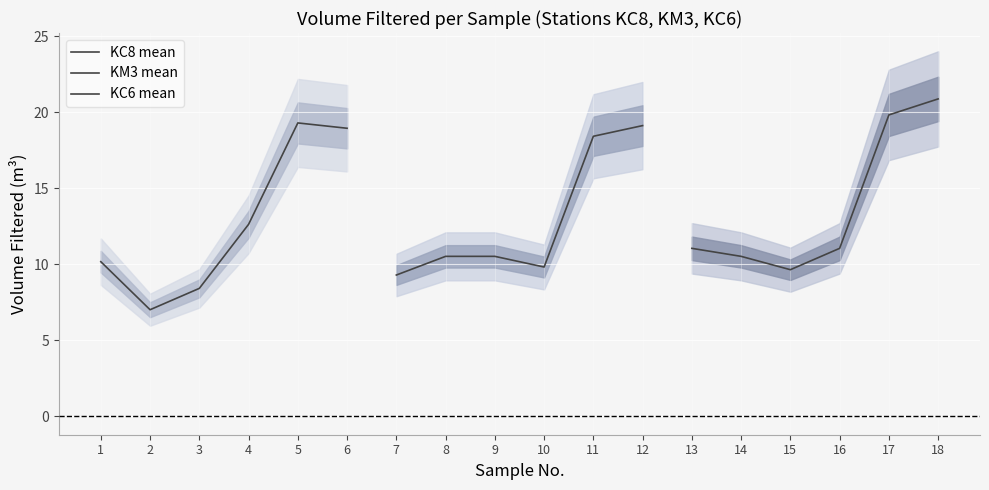

How many values in the KM3 mean series are below 10?

2